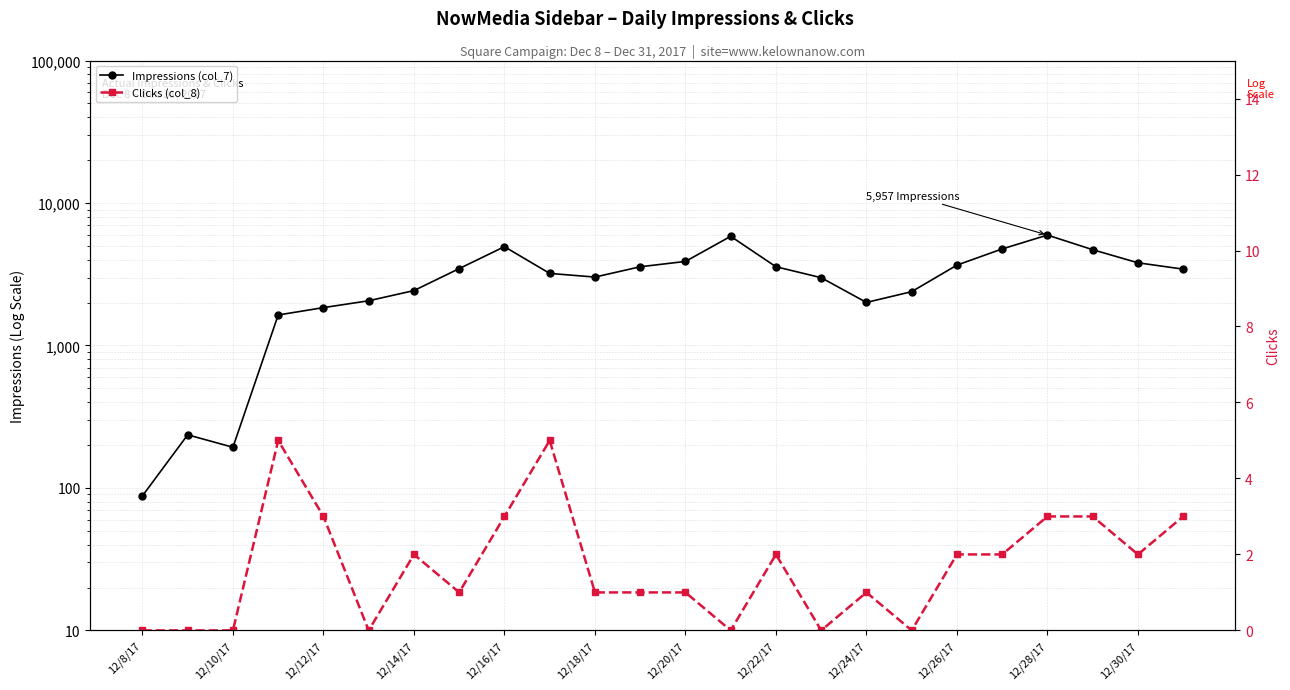

What is the difference between the maximum and minimum values in the Impressions (col_7) series?

5869